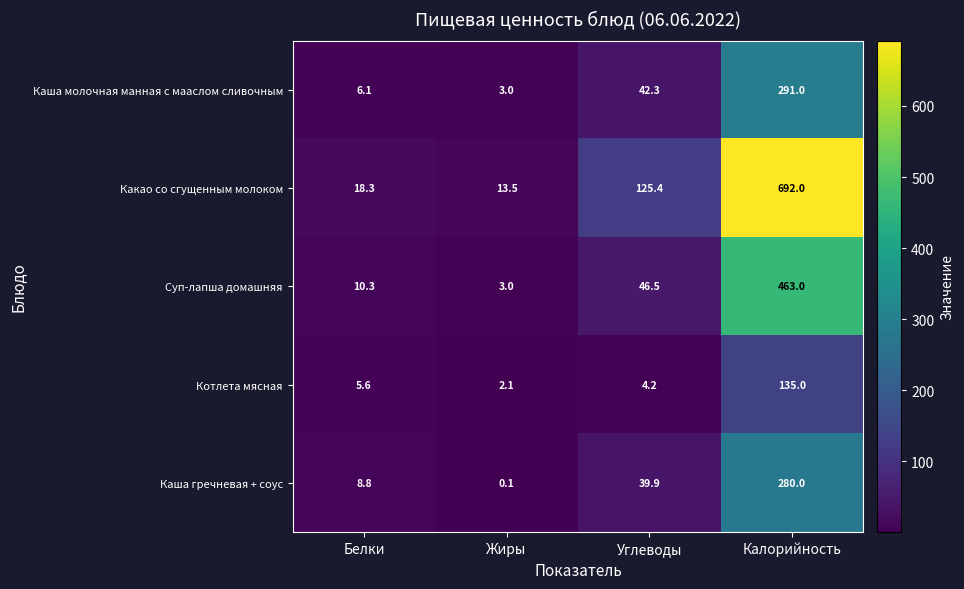

What is the total value across all series at Жиры?

21.7